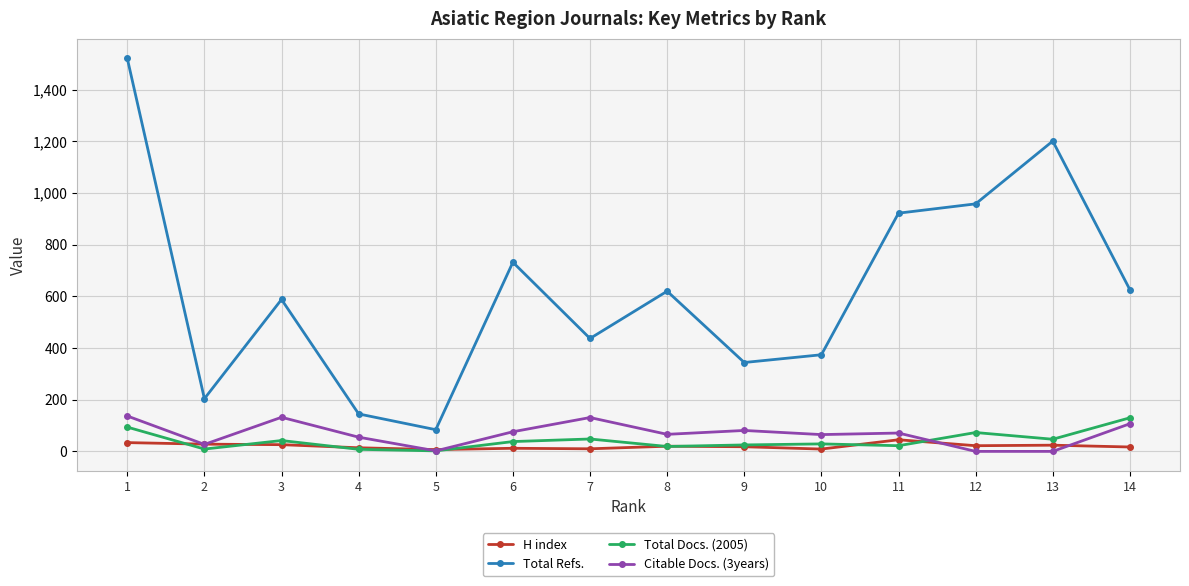

At which category is the sum across all series the highest?

1